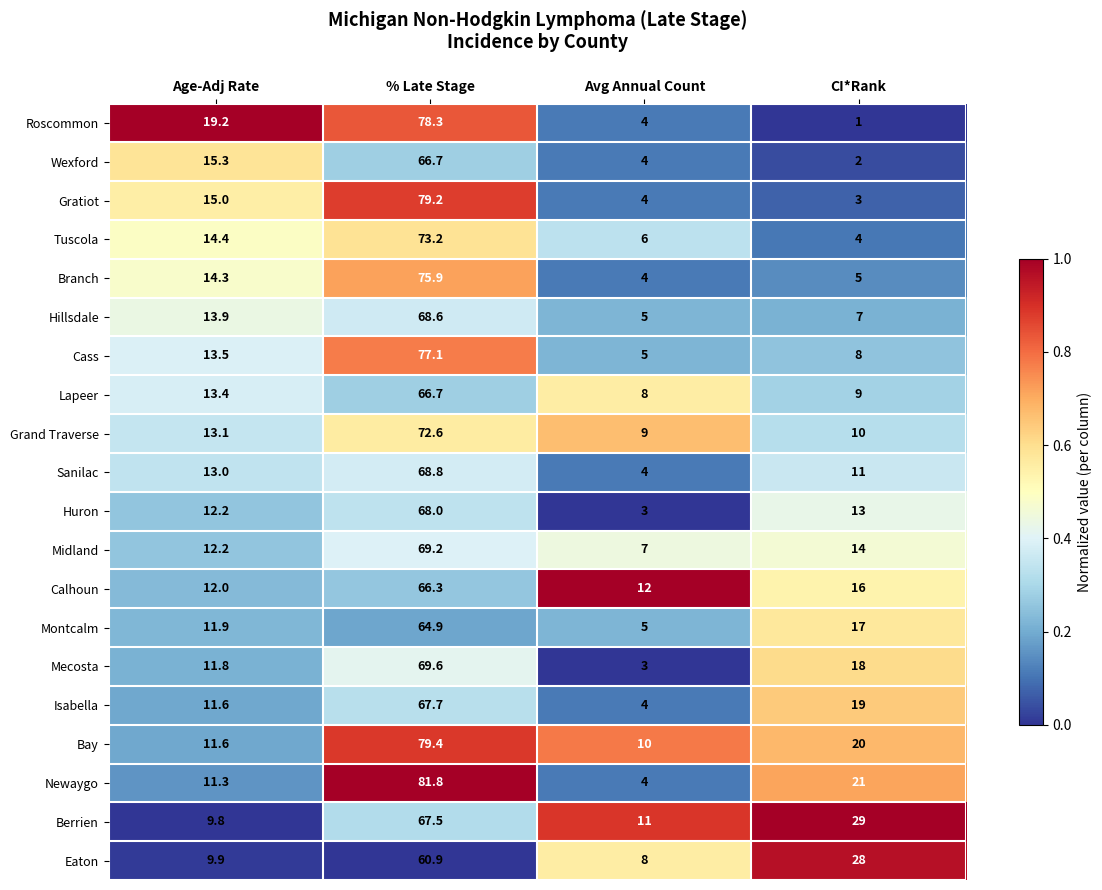

What is the maximum value shown in the chart?

81.8